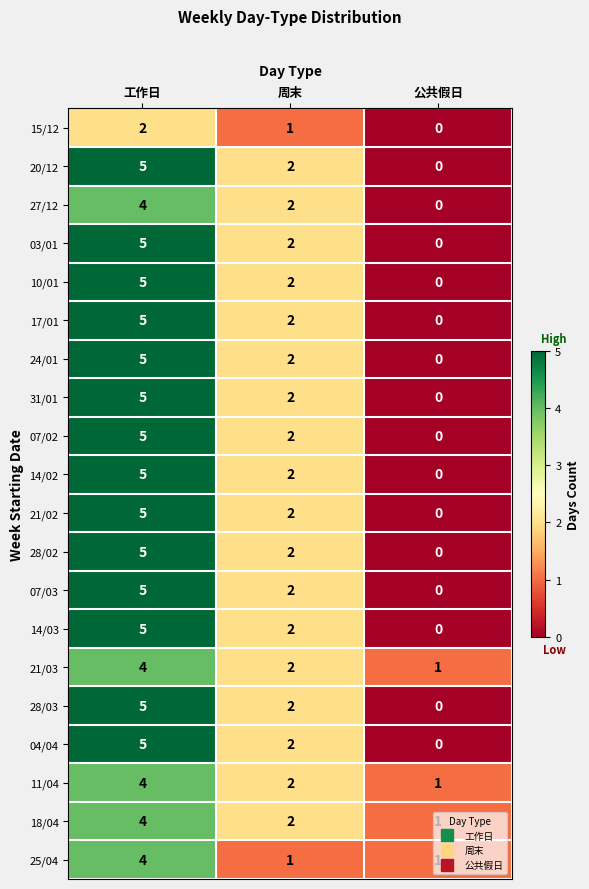

List the labels in order of 04/04 value, largest first.

工作日, 周末, 公共假日